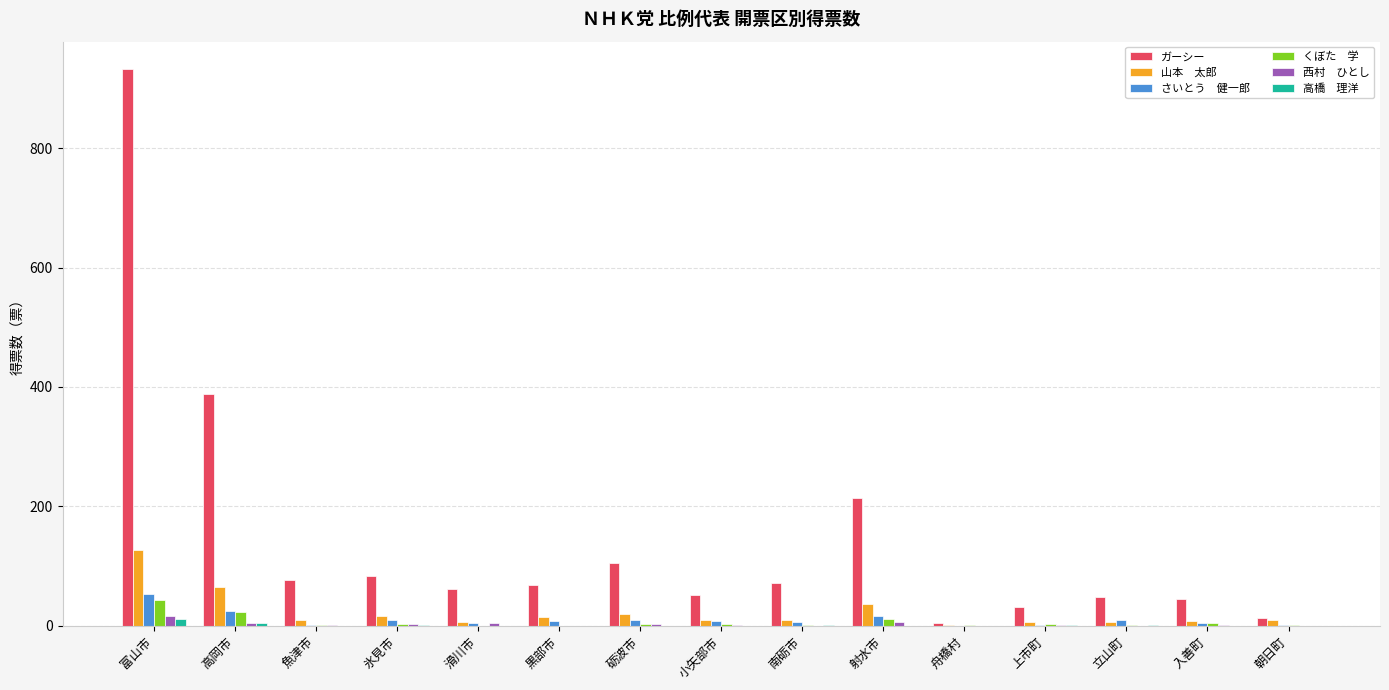

At which category is the sum across all series the highest?

富山市